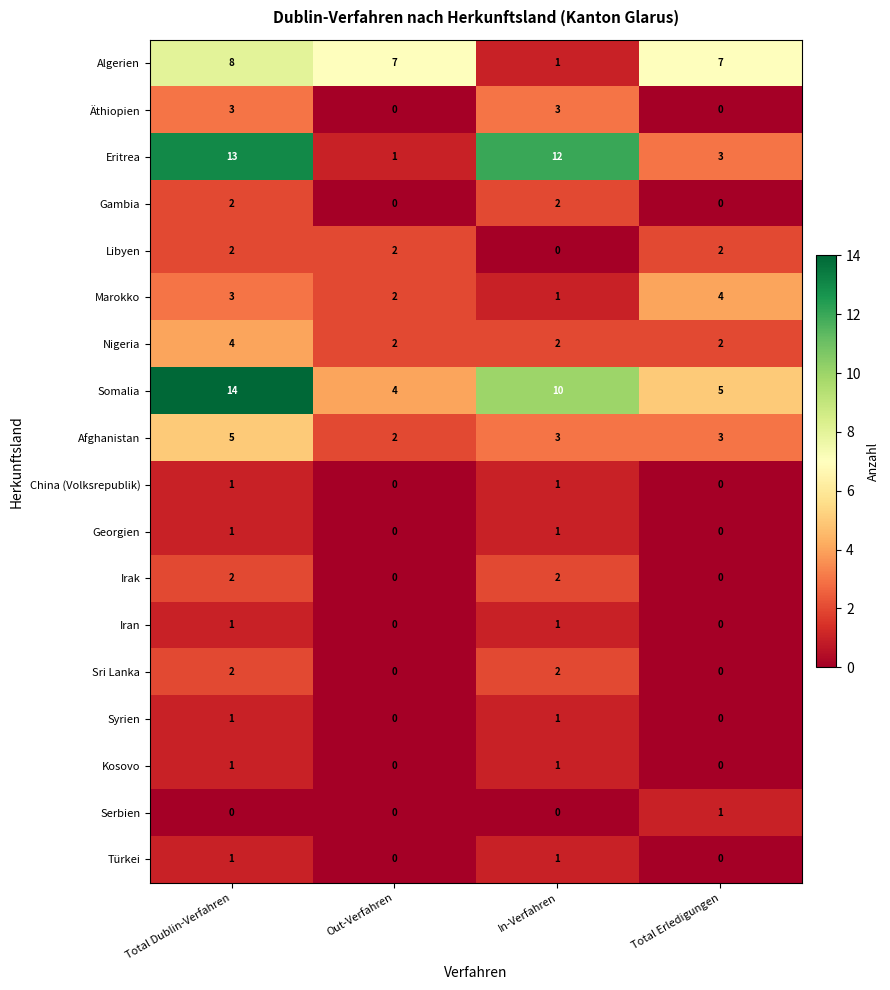

How many series are shown in this chart?

18